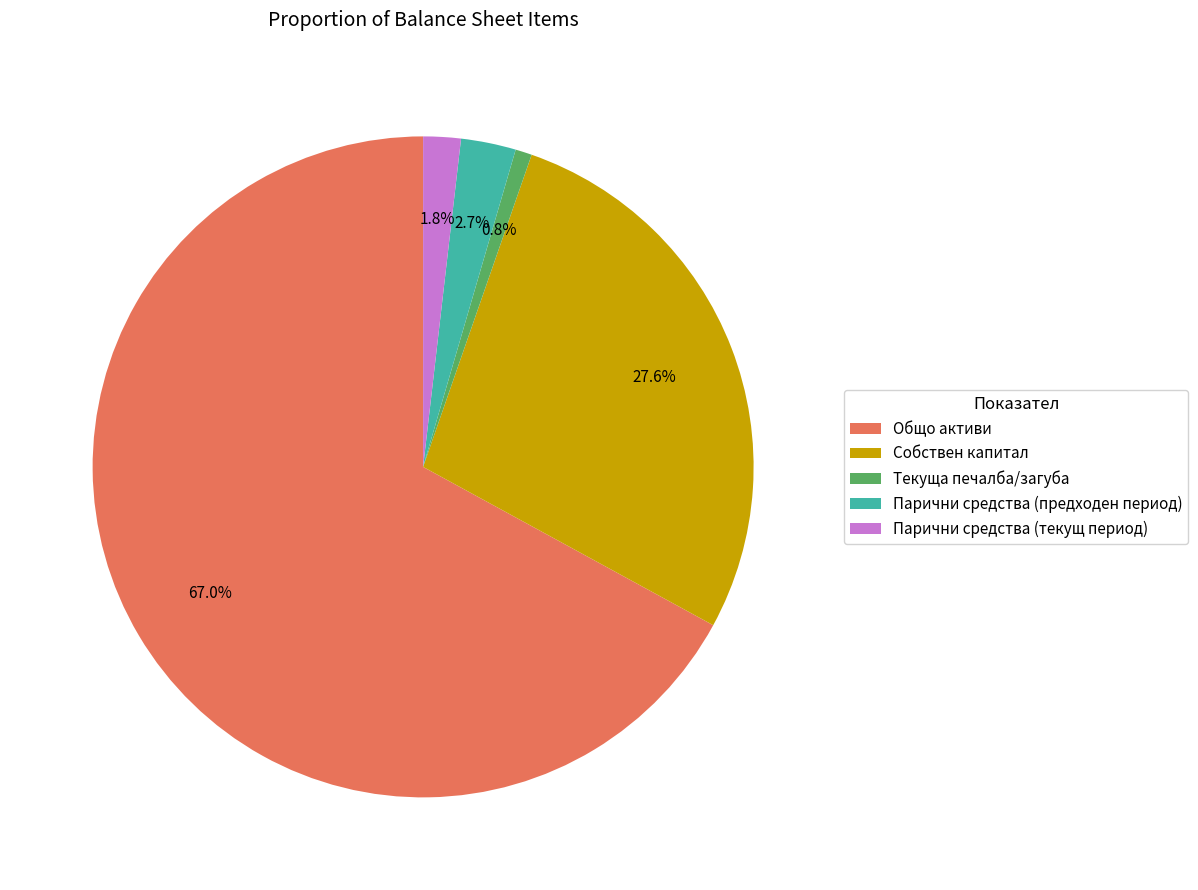

Is there any slice that represents more than half of the pie?

Yes